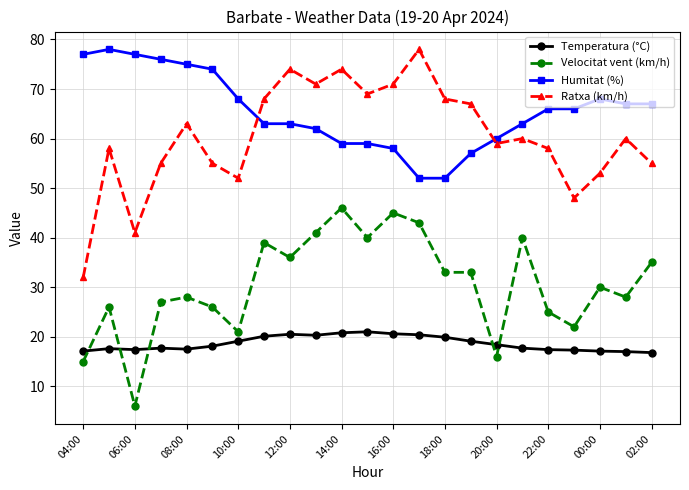

True or false: Humitat (%) and Velocitat vent (km/h) cross at least once.

False